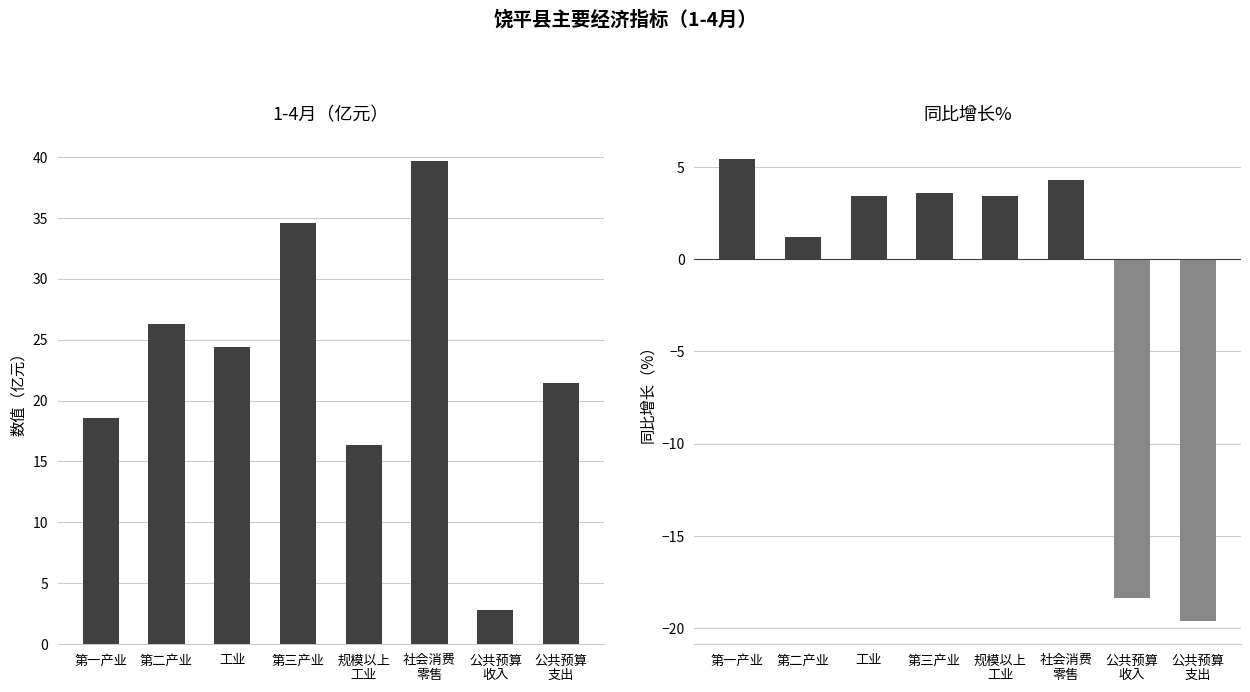

Rank the series at 规模以上
工业 from lowest to highest value.

同比增长%, 1-4月（亿元）